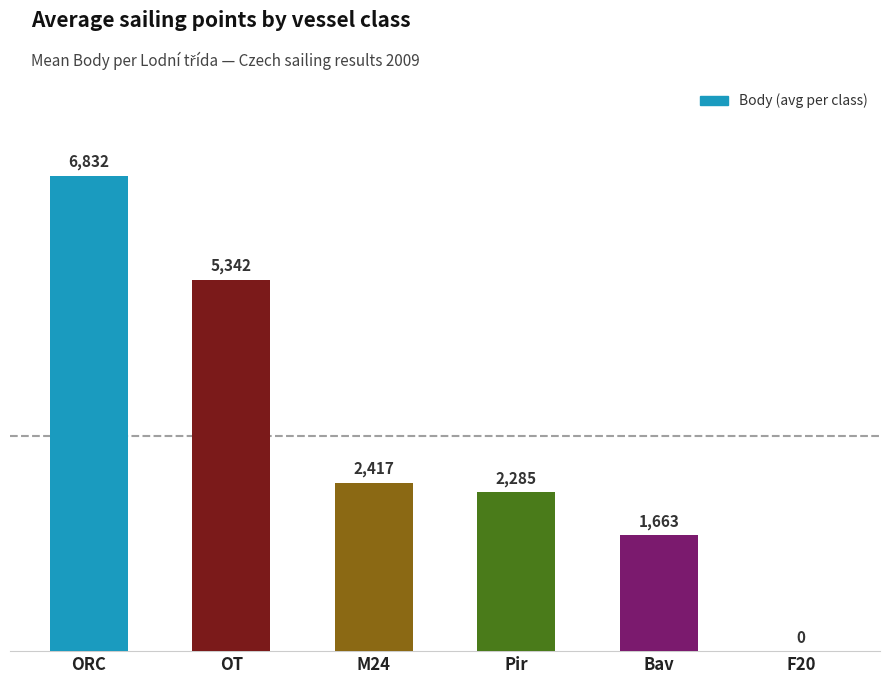

Which category has the highest value across all series?

ORC